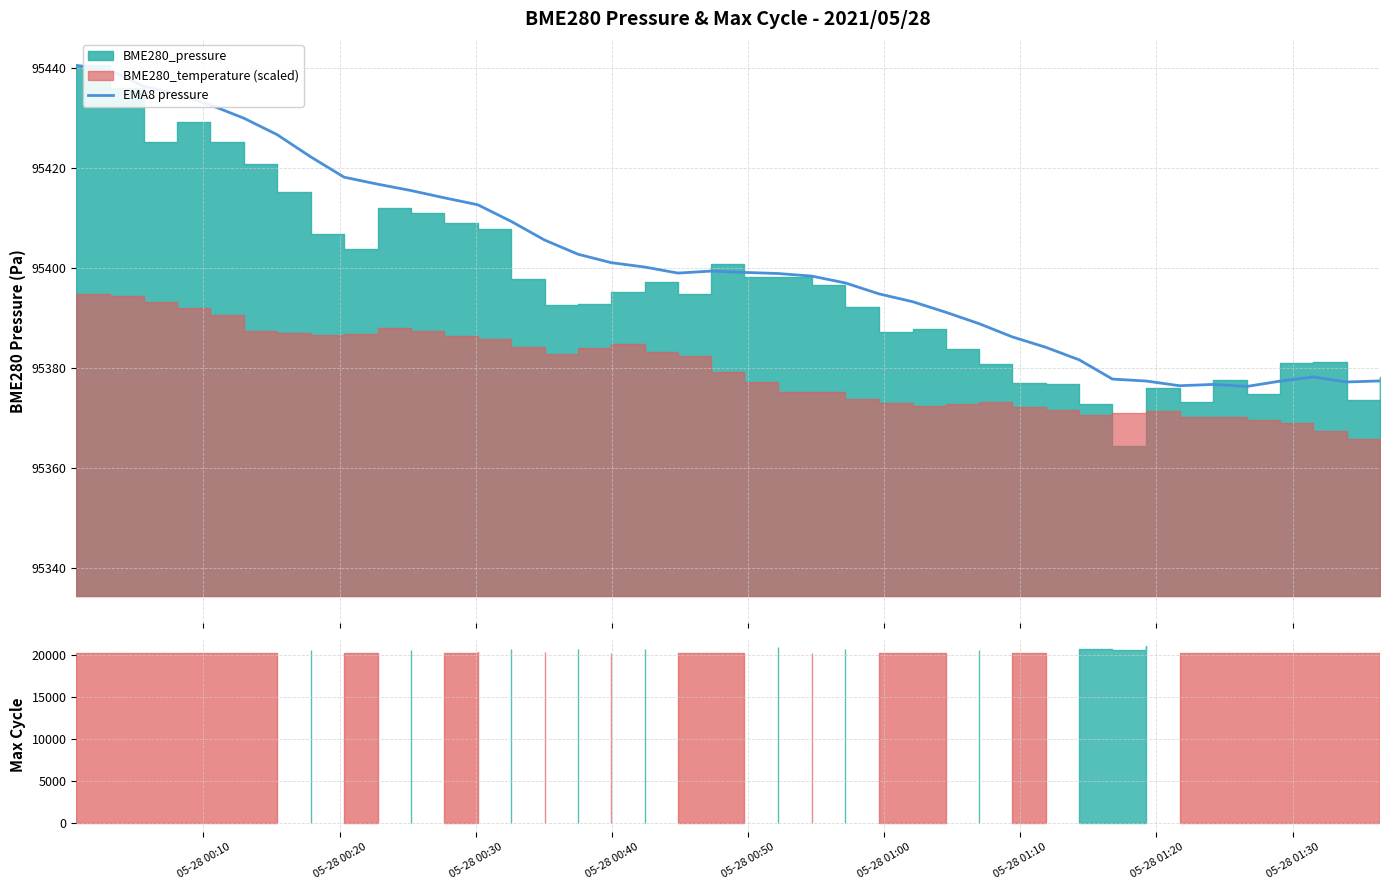

What is the lowest value of the EMA8 pressure series?

95376.3